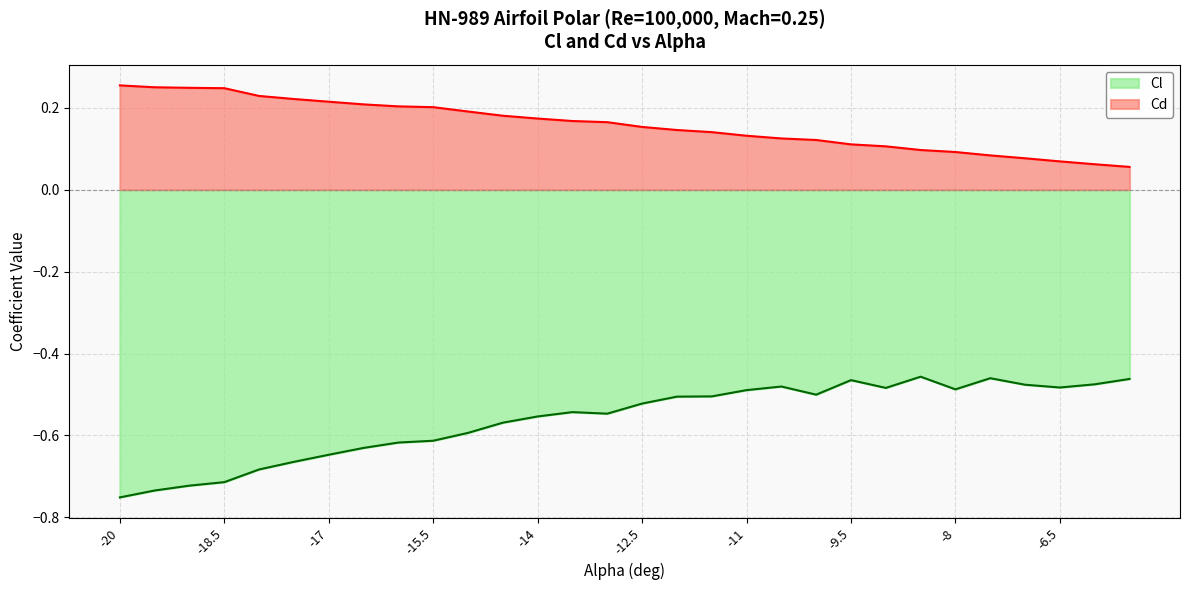

The value of Cl at 0 is 1.1. True or false?

False